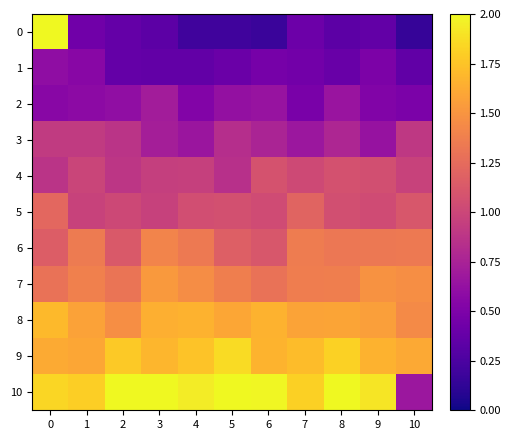

Between 6 and 9, which is larger?

9